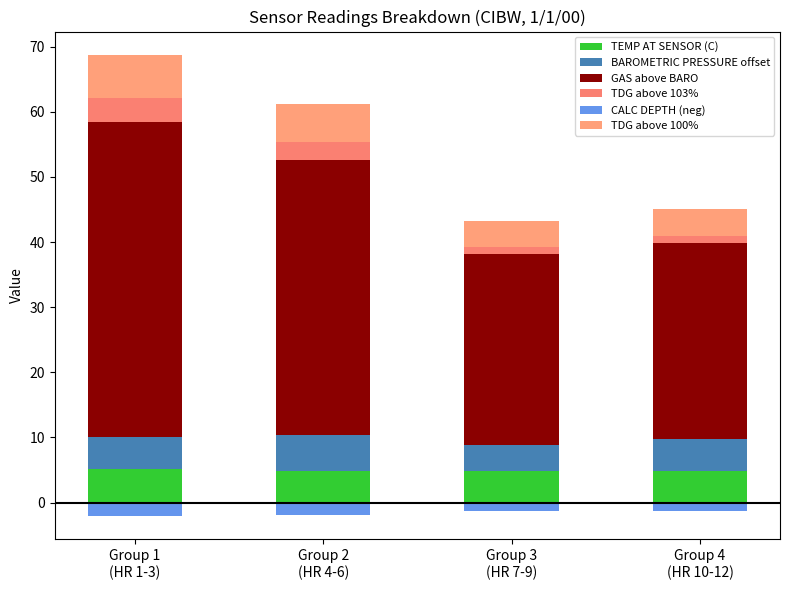

List the series in order of their peak value, highest first.

GAS above BARO, TDG above 100%, BAROMETRIC PRESSURE offset, TEMP AT SENSOR (C), TDG above 103%, CALC DEPTH (neg)